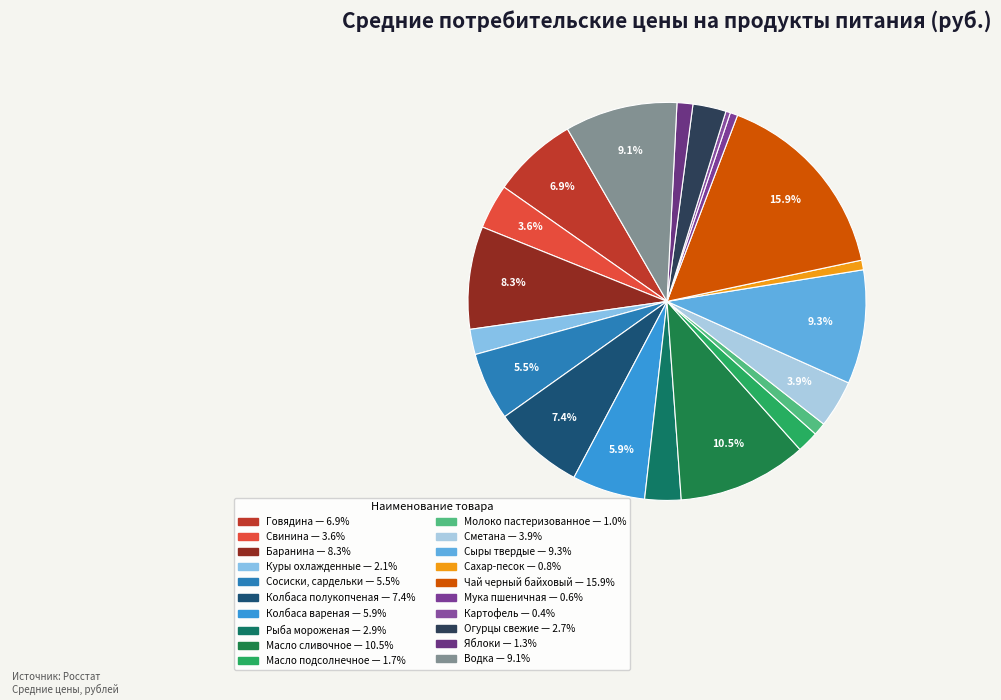

How many slices are in this pie chart?

20